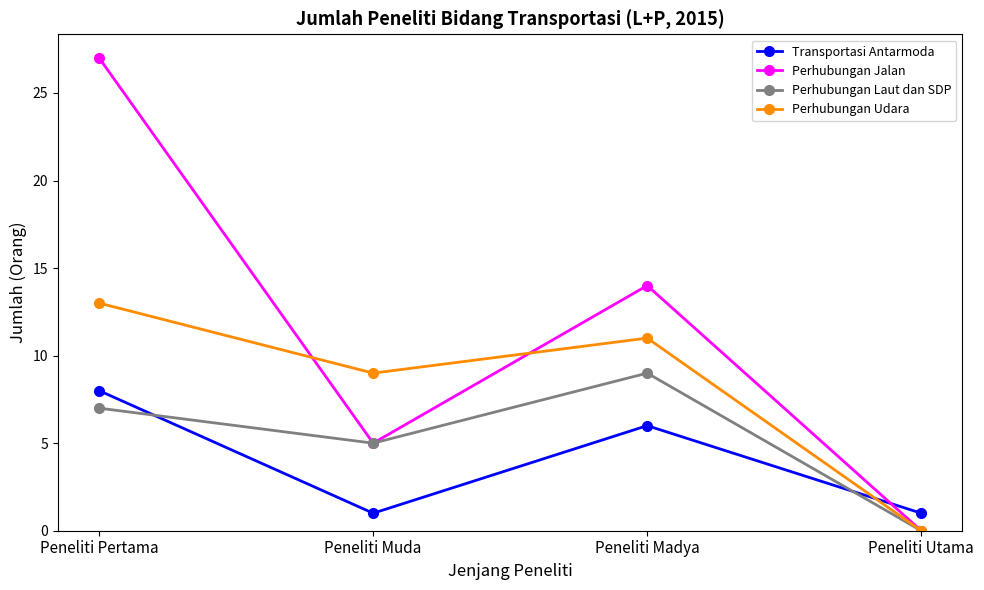

What is the label of the 2nd point from the right?

Peneliti Madya